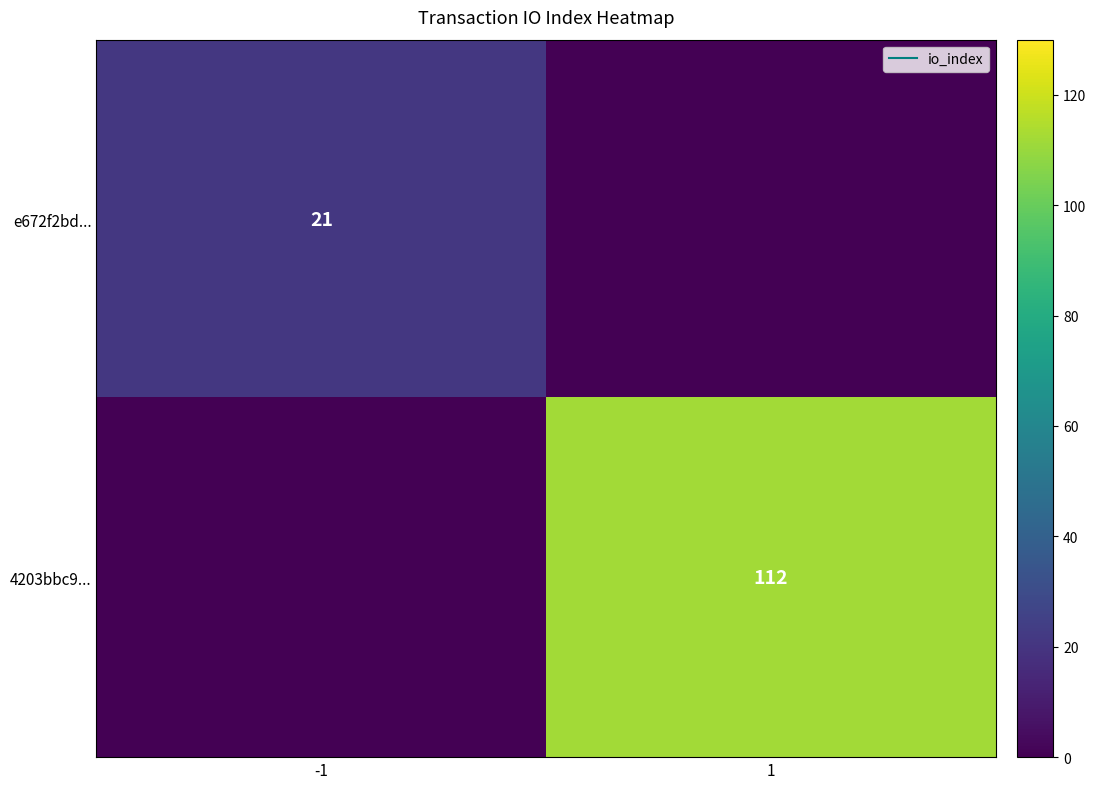

What is the total value across all series at -1?

21